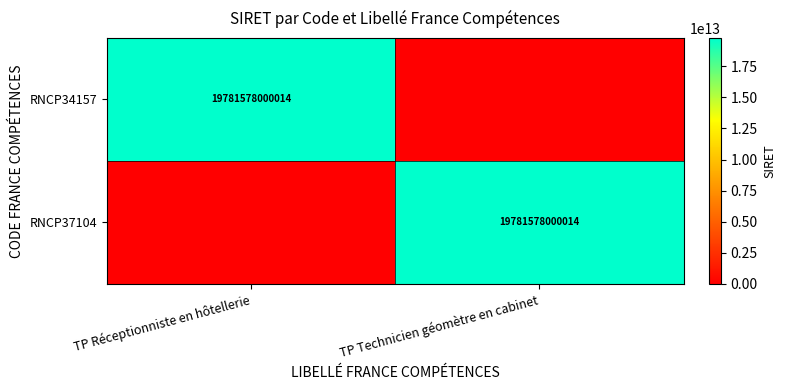

At how many categories does at least one series exceed 3973022705283?

2